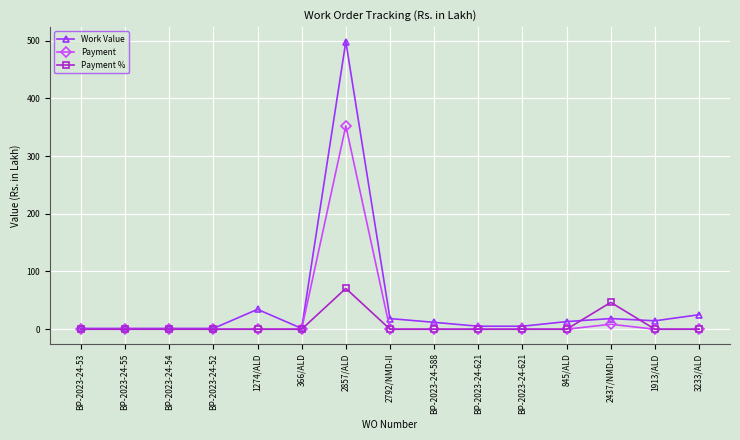

Rank the categories by Payment % value from highest to lowest.

2857/ALD, 2437/NMD-II, BP-2023-24-53, BP-2023-24-55, BP-2023-24-54, BP-2023-24-52, 1274/ALD, 366/ALD, 2792/NMD-II, BP-2023-24-588, BP-2023-24-621, BP-2023-24-621, 845/ALD, 1913/ALD, 3233/ALD